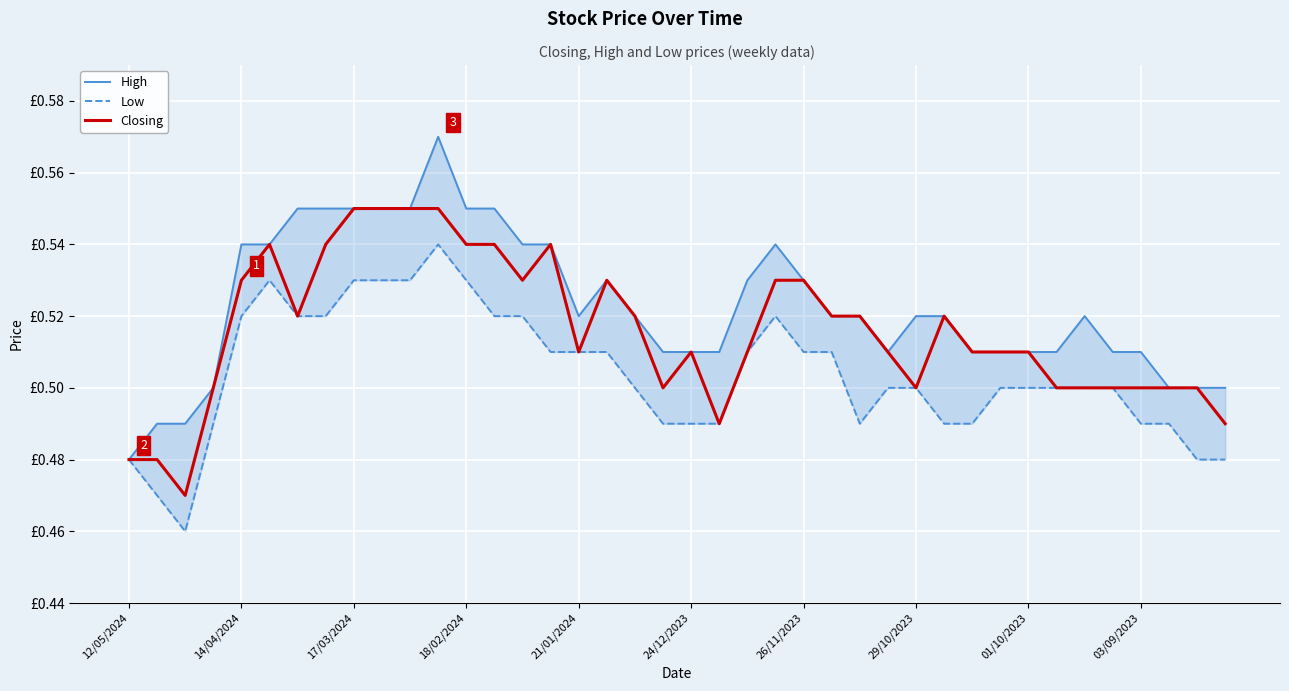

Reading left to right, list all the values displayed in this chart.

High: 0.5	0.5	0.5	0.5	0.5	0.5	0.6	0.6	0.6	0.6	0.6	0.6	0.6	0.6	0.5	0.5	0.5	0.5	0.5	0.5	0.5	0.5	0.5	0.5	0.5	0.5	0.5	0.5	0.5	0.5	0.5	0.5	0.5	0.5	0.5	0.5	0.5	0.5	0.5	0.5
Low: 0.5	0.5	0.5	0.5	0.5	0.5	0.5	0.5	0.5	0.5	0.5	0.5	0.5	0.5	0.5	0.5	0.5	0.5	0.5	0.5	0.5	0.5	0.5	0.5	0.5	0.5	0.5	0.5	0.5	0.5	0.5	0.5	0.5	0.5	0.5	0.5	0.5	0.5	0.5	0.5
Closing: 0.5	0.5	0.5	0.5	0.5	0.5	0.5	0.5	0.6	0.6	0.6	0.6	0.5	0.5	0.5	0.5	0.5	0.5	0.5	0.5	0.5	0.5	0.5	0.5	0.5	0.5	0.5	0.5	0.5	0.5	0.5	0.5	0.5	0.5	0.5	0.5	0.5	0.5	0.5	0.5